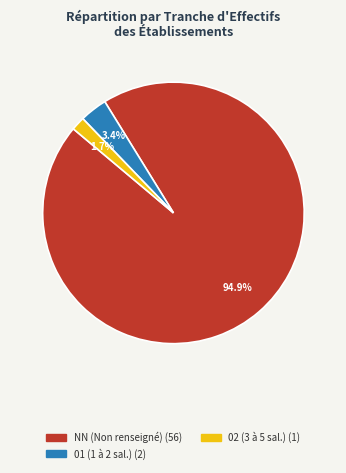

Is there any slice that represents more than half of the pie?

Yes